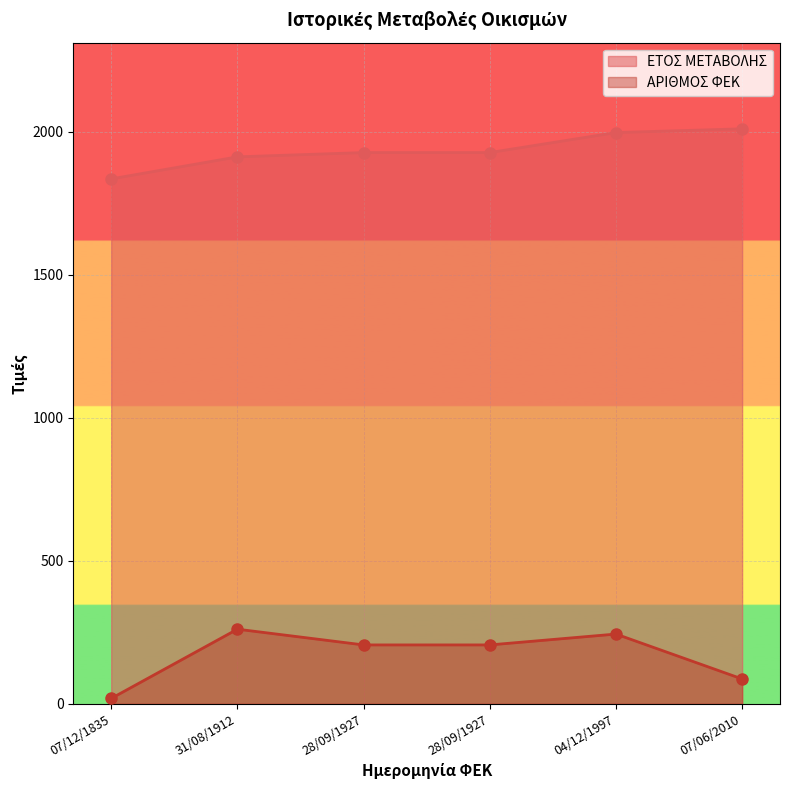

Where is ΕΤΟΣ ΜΕΤΑΒΟΛΗΣ nearest to the value 1922?

28/09/1927